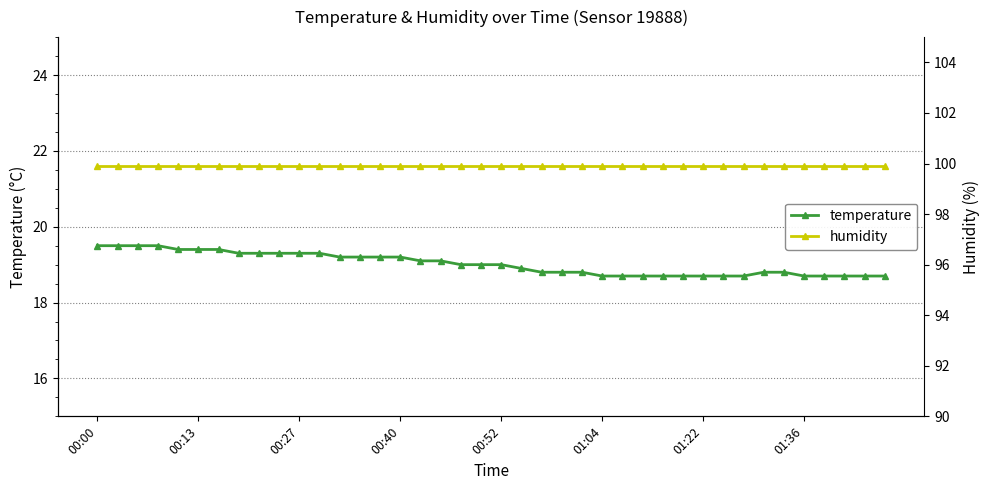

At which label does humidity reach its minimum?

00:00